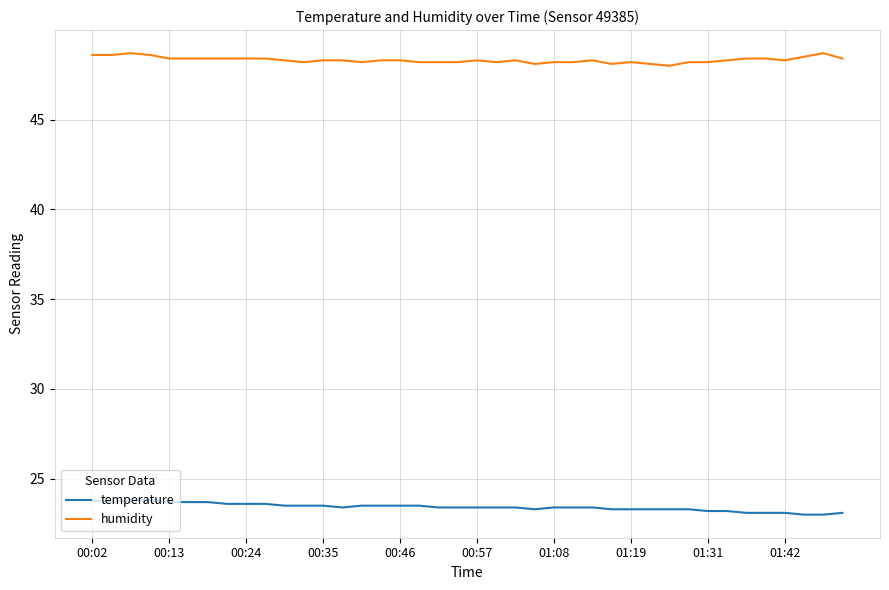

What is the difference between the maximum and minimum values in the temperature series?

0.8